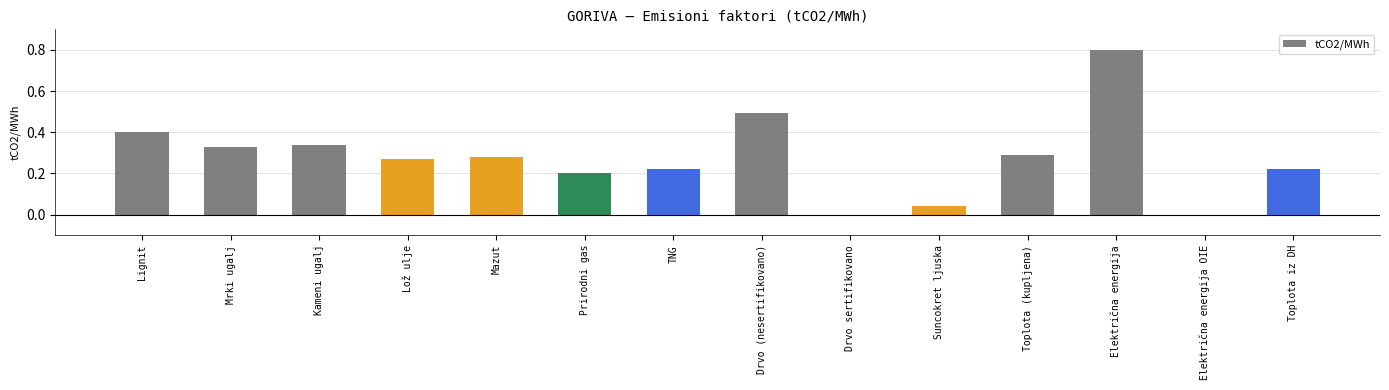

What is the greatest value displayed?

0.8